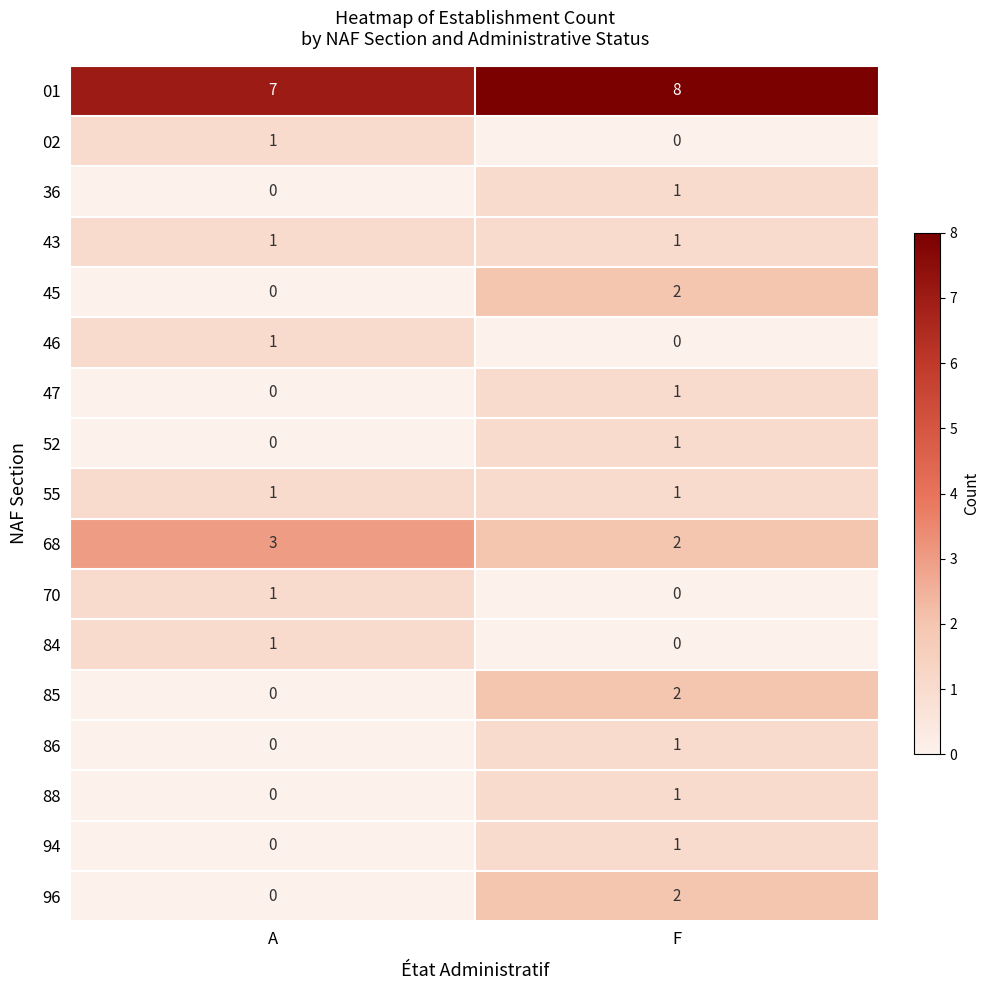

What is the spread (max minus min) of values at A?

7